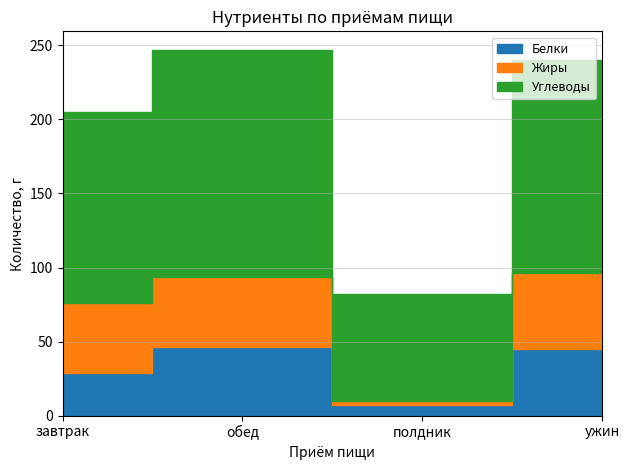

What is the difference between the Жиры values at обед and ужин?

3.6